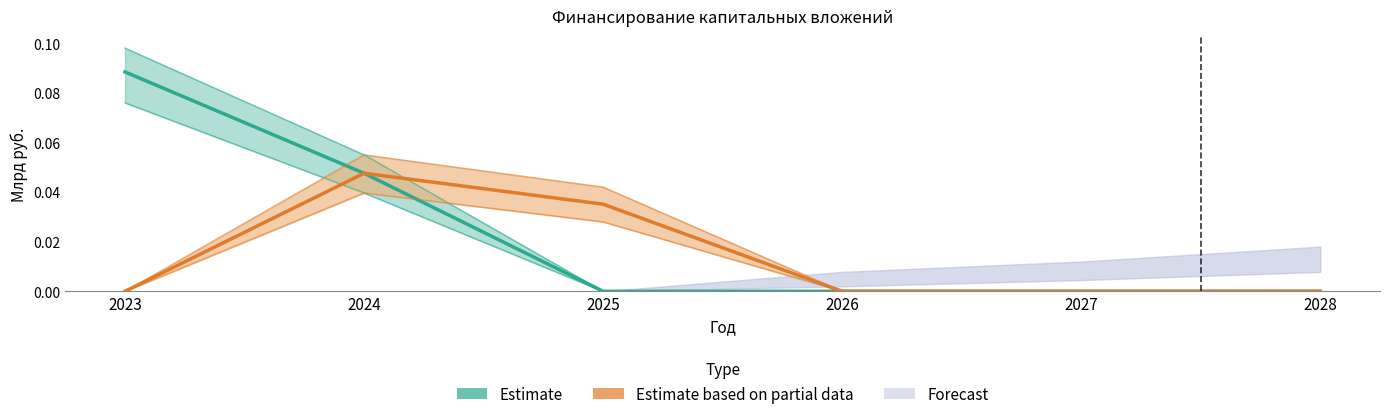

True or false: Estimate has more than 0 interior local peaks.

False